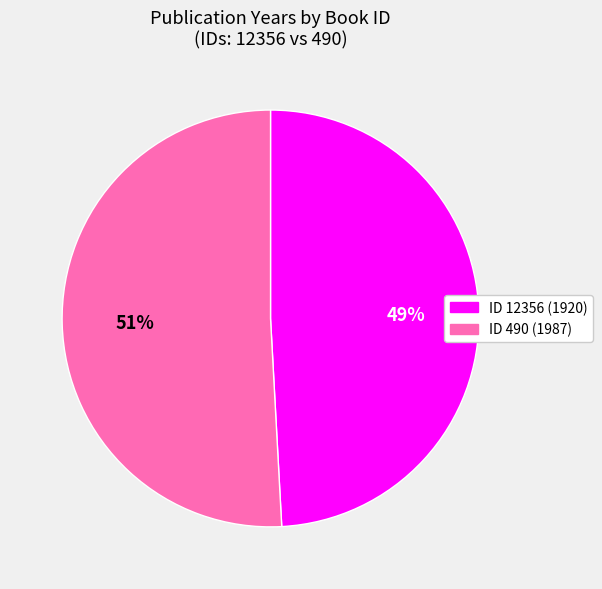

To the nearest percent, what is the difference between the largest and smallest slice percentages?

2%